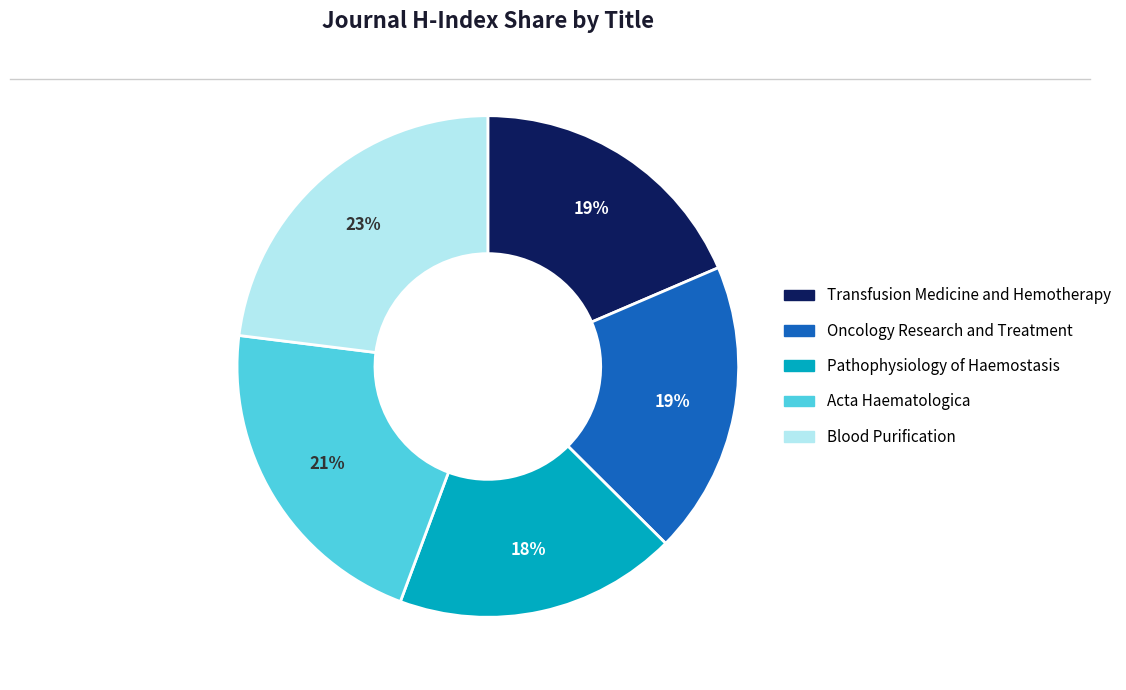

What is the largest slice in the pie chart?

Blood Purification